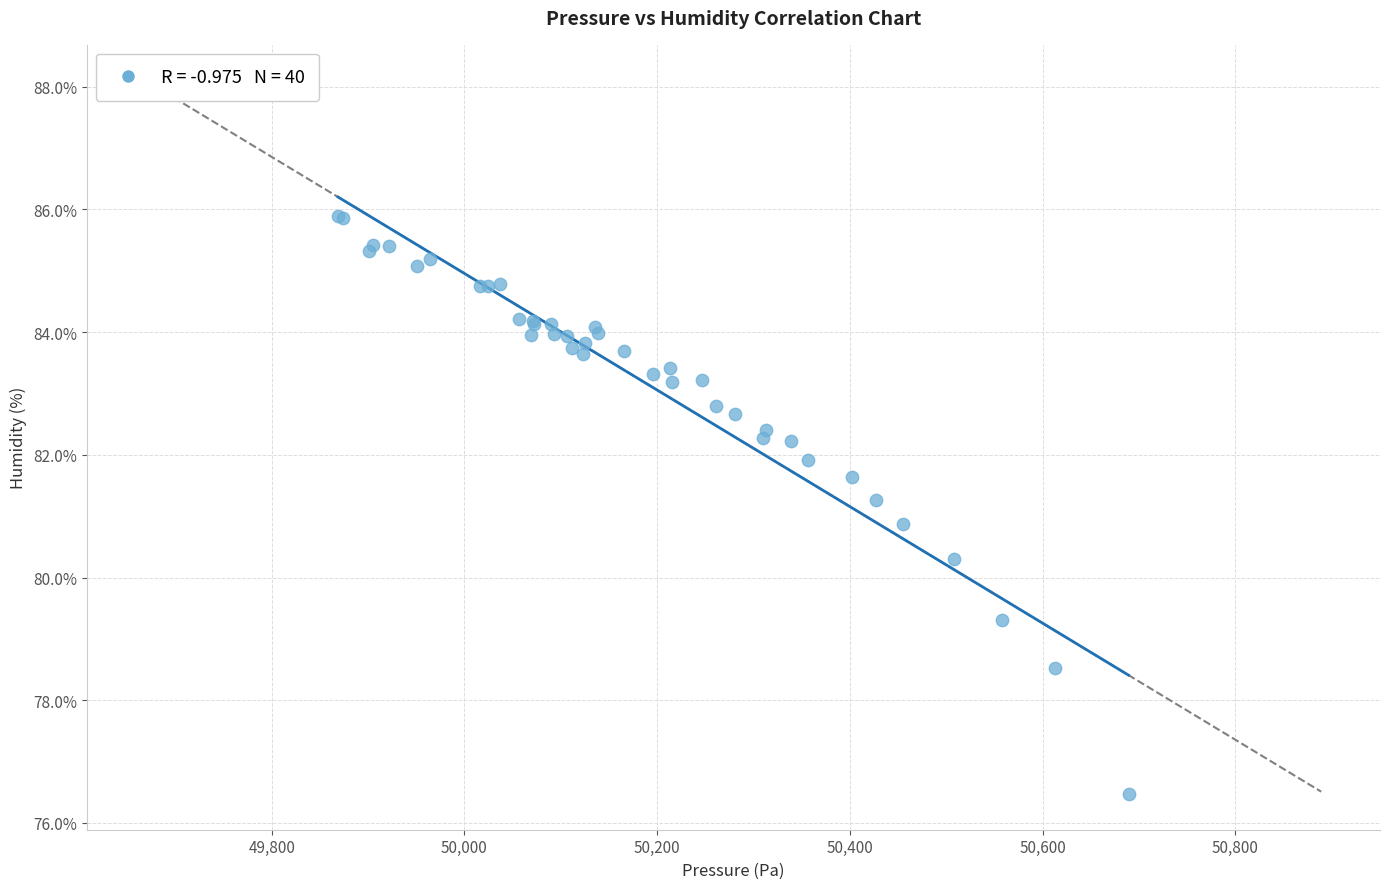

What Y value in the scatter plot is closest to 81?

80.9